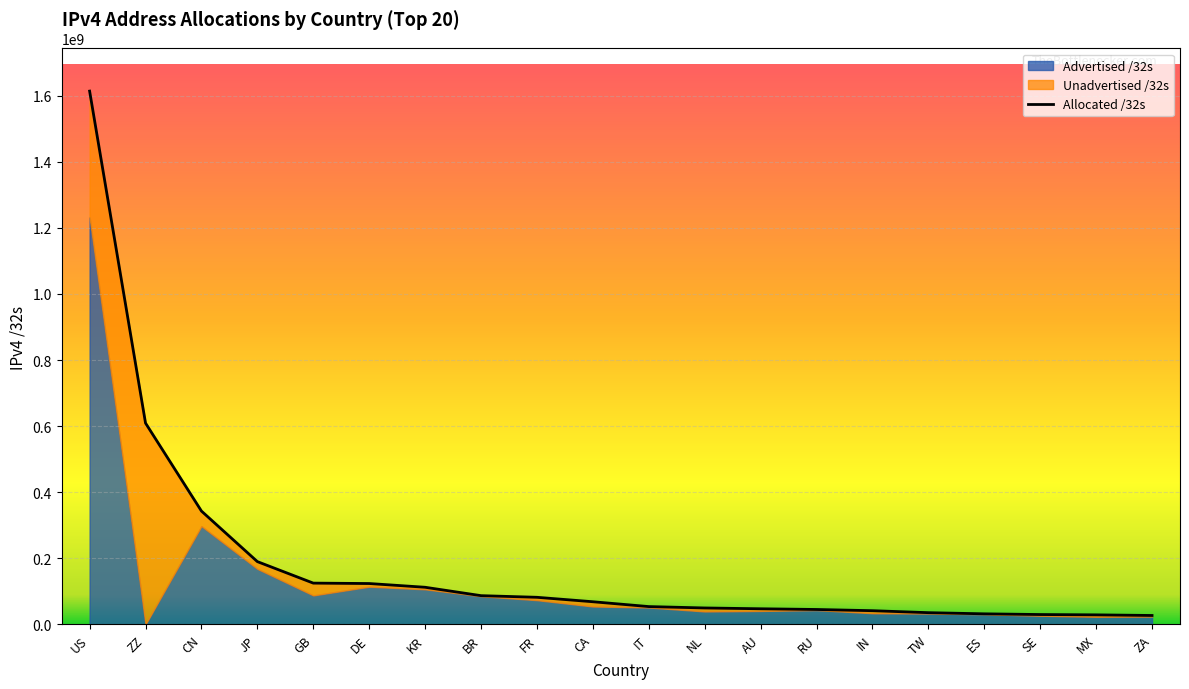

Count the number of values greater than 68708352.

9